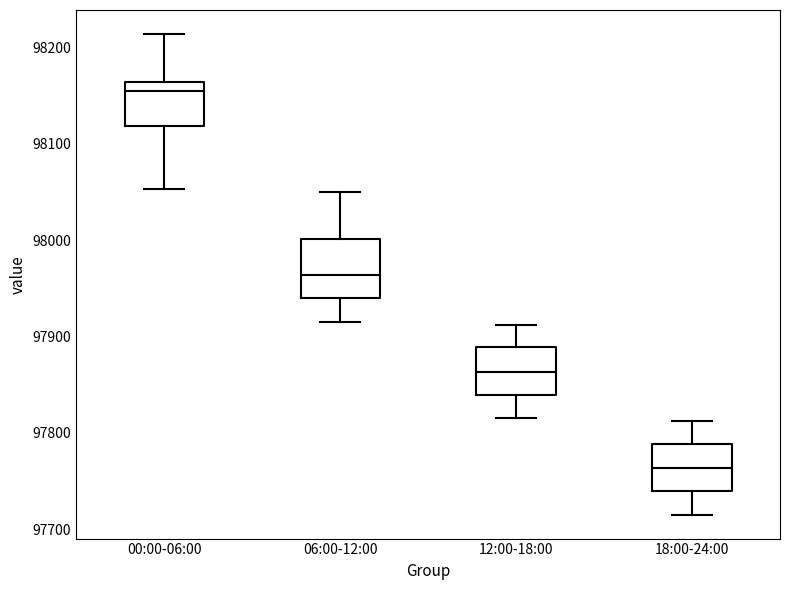

Which box is the tallest, from its lower edge to its upper edge?

06:00-12:00